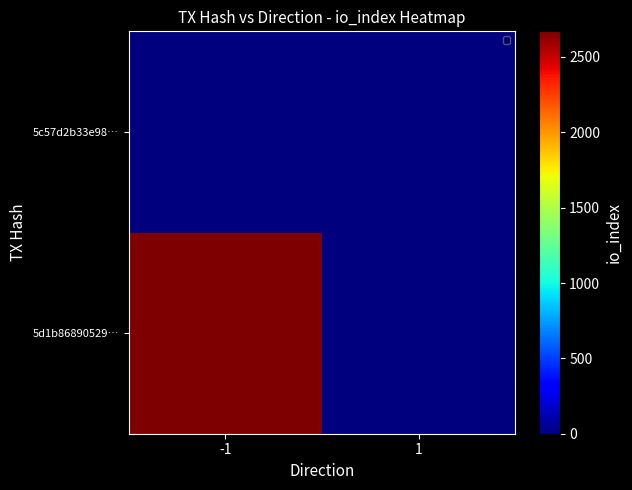

At which category does the chart reach its minimum across all series?

1